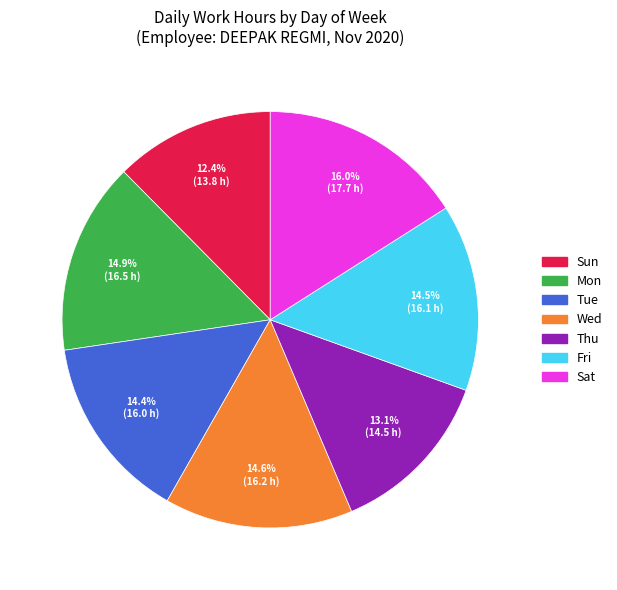

Is it true that Thu is 13% of the pie?

True